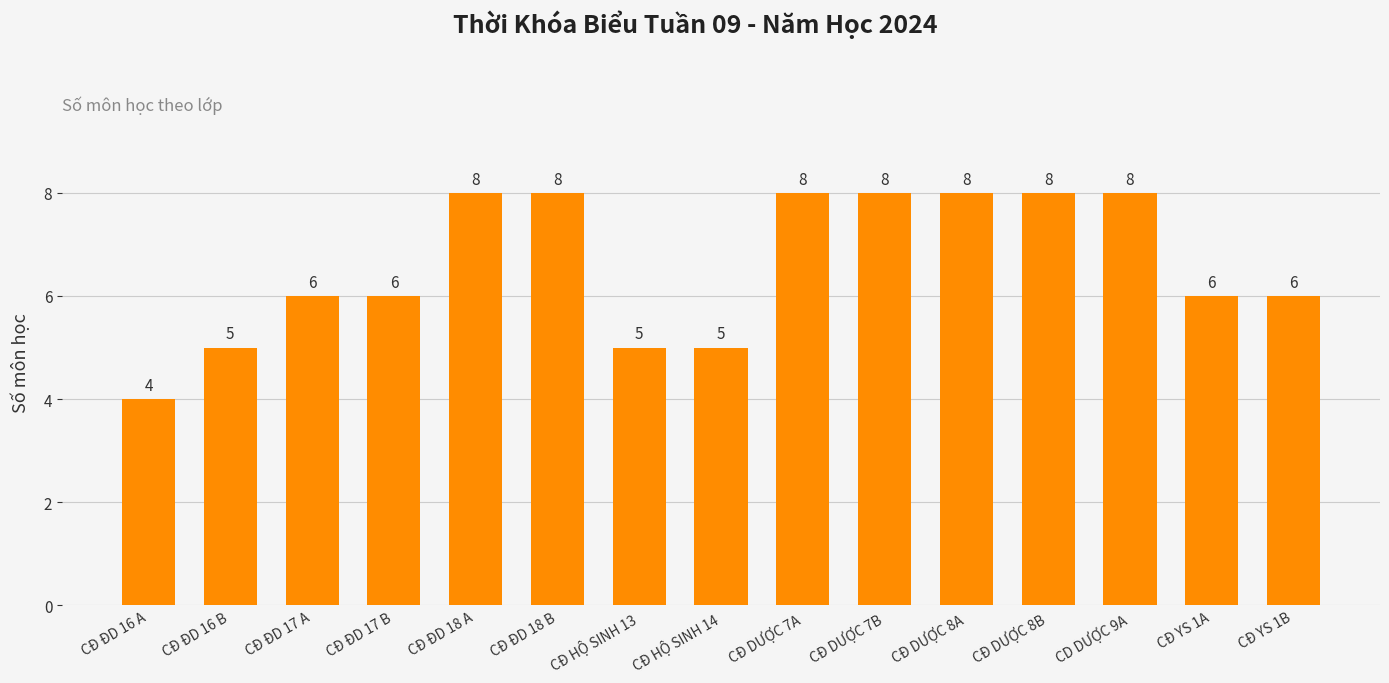

What is the maximum value shown in the chart?

8